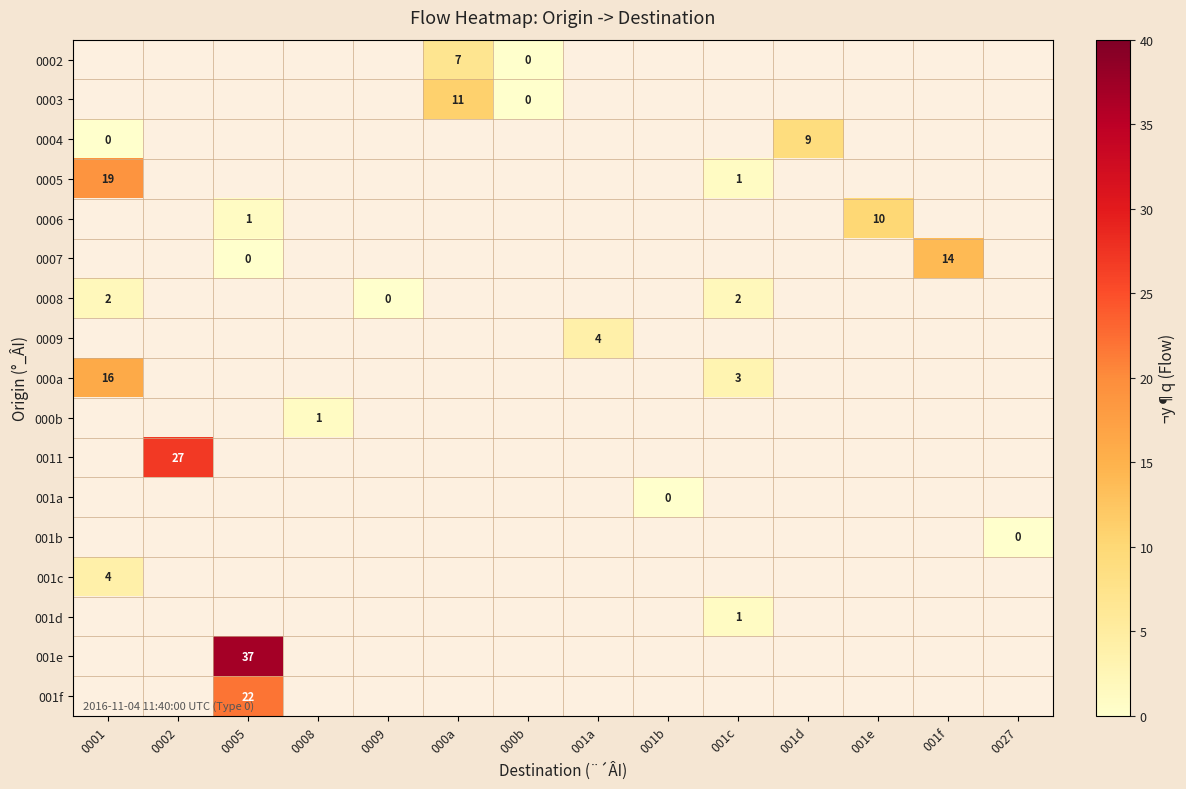

Count the number of categories in the chart.

14